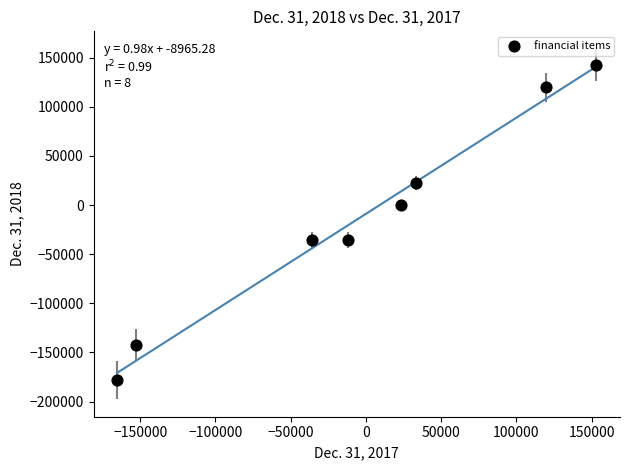

What is the average X value?

-4536